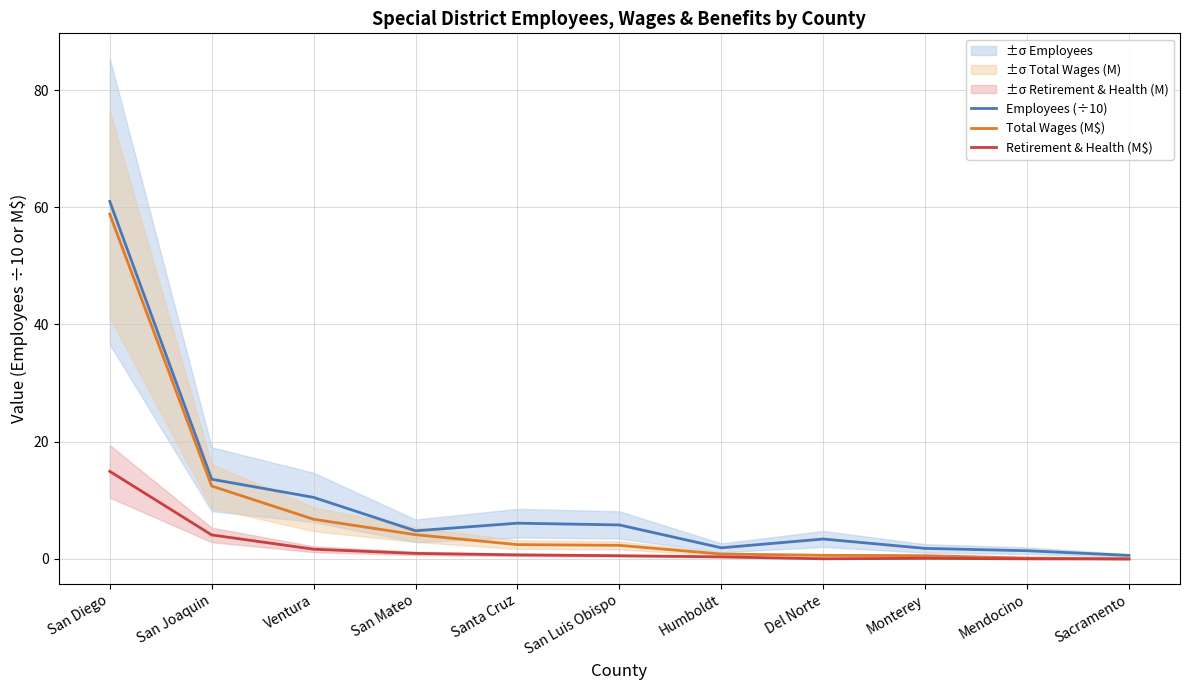

True or false: Total Wages (M$) has a value of 20.0 at Sacramento.

False